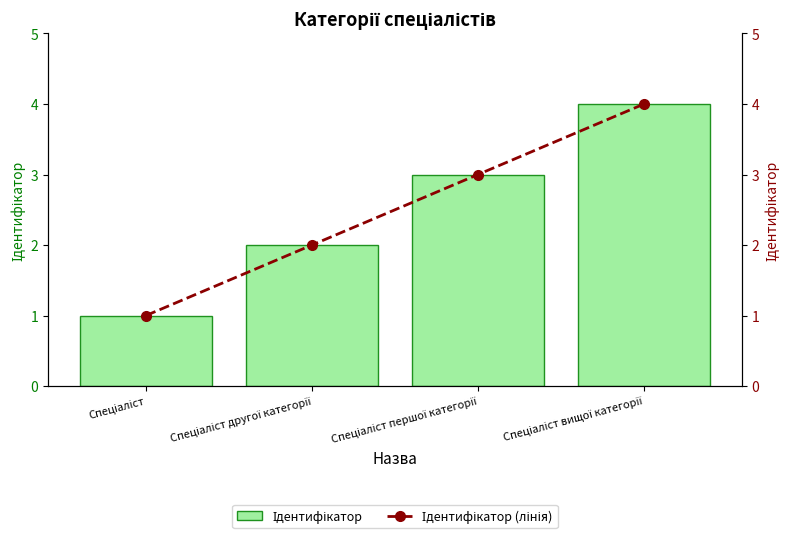

Count the number of data series in this chart.

2